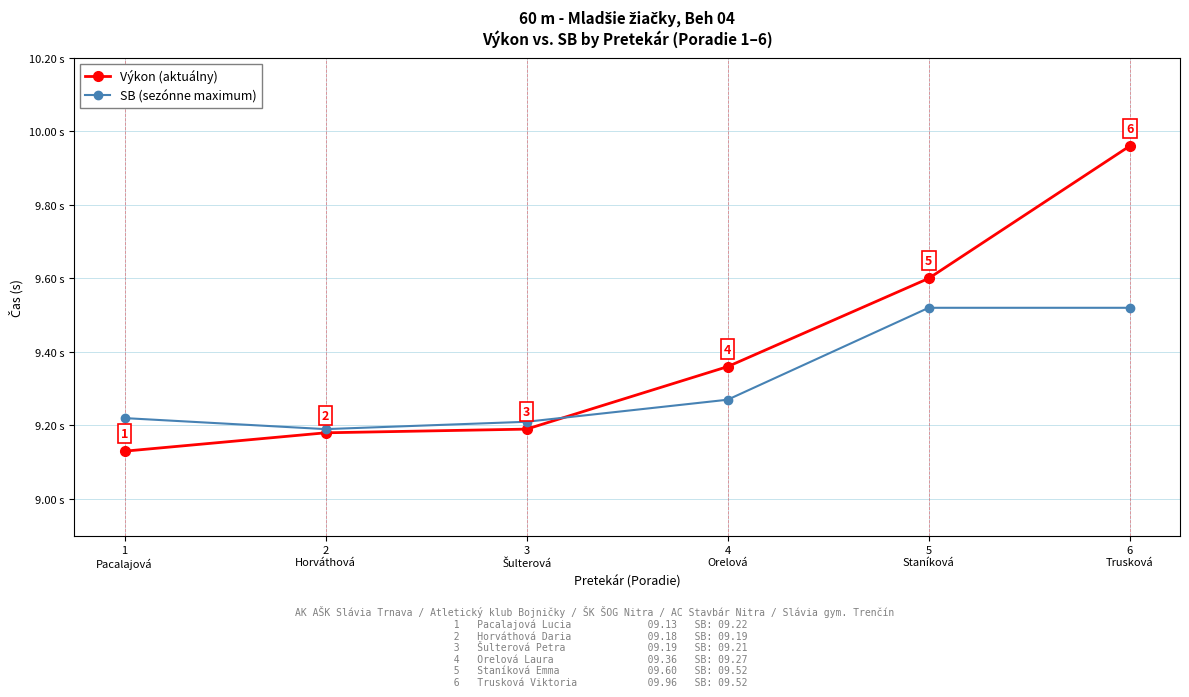

True or false: Výkon (aktuálny) has more than 2 points higher than both neighbors.

False